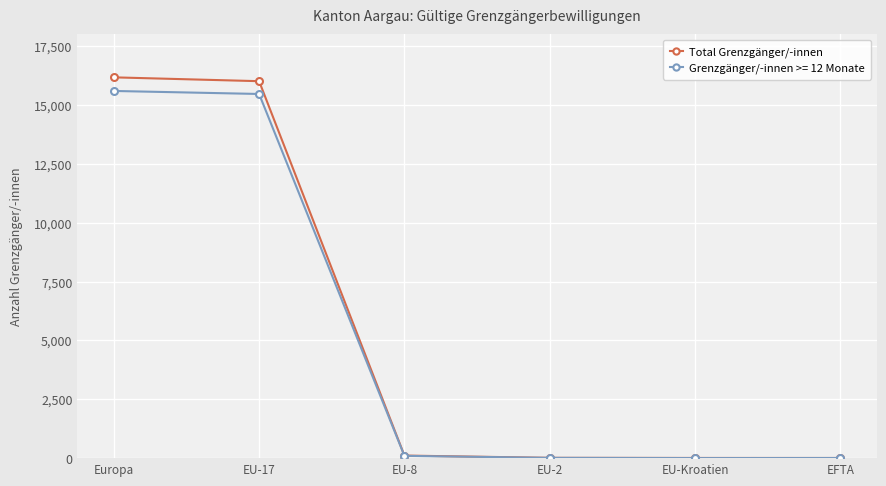

What is the label of the 3rd point from the right?

EU-2